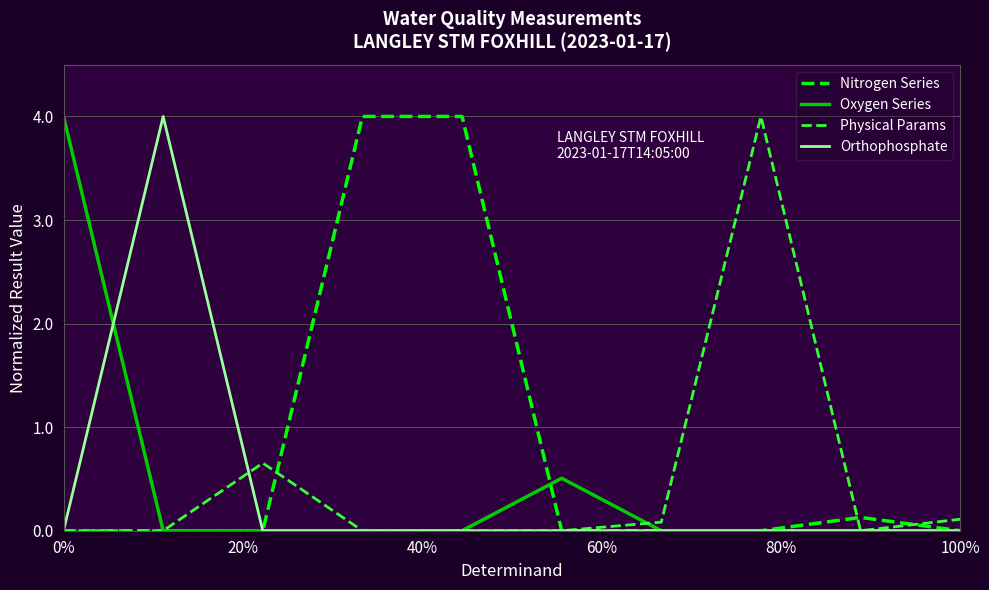

Which series has the largest total across all categories?

Nitrogen Series